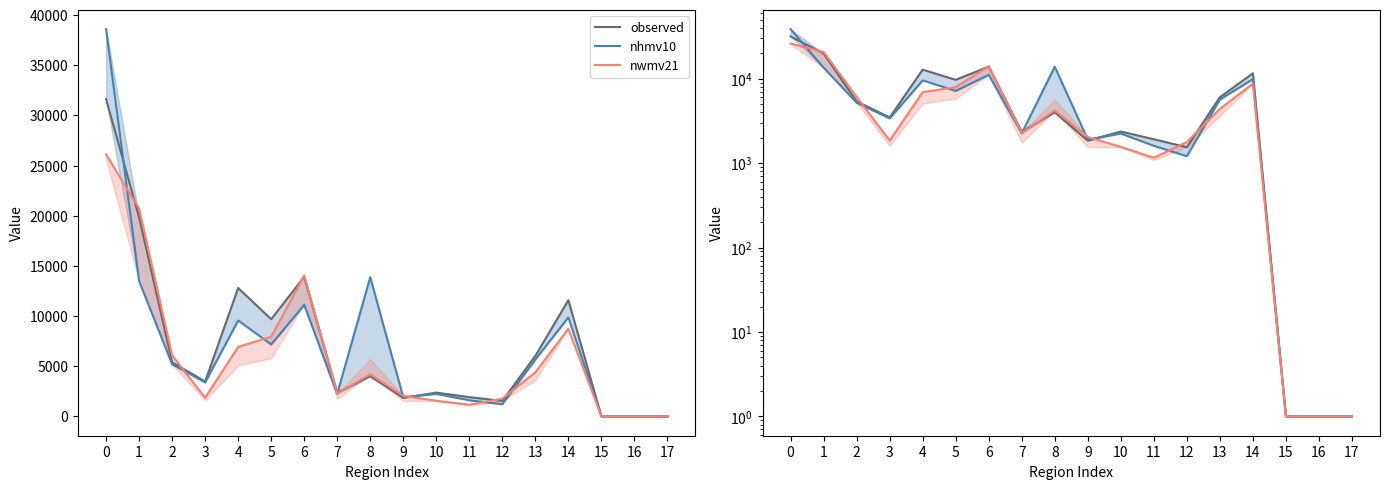

At how many categories does at least one series exceed 35293?

1